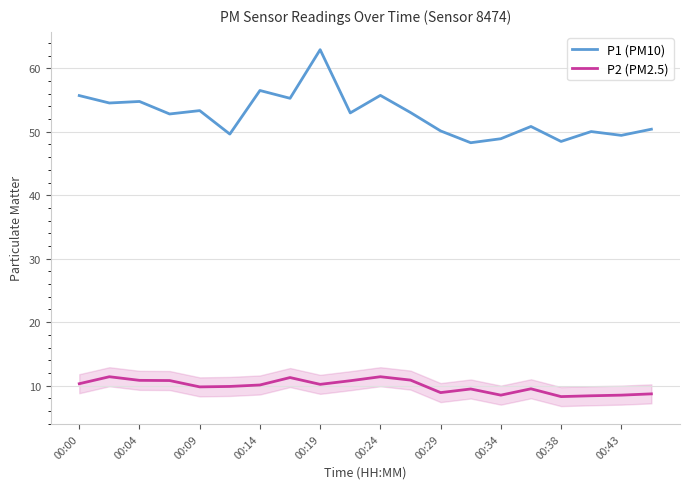

What is the maximum value for P2 (PM2.5)?

11.4